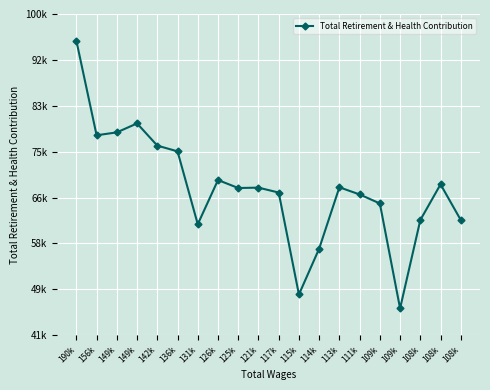

True or false: there are more than 1 points higher than both neighbors.

True